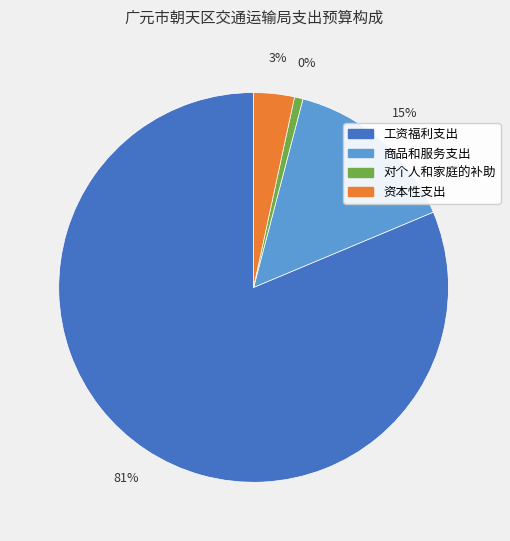

Approximately how many times larger is the value at 资本性支出 compared to 商品和服务支出?

0.2